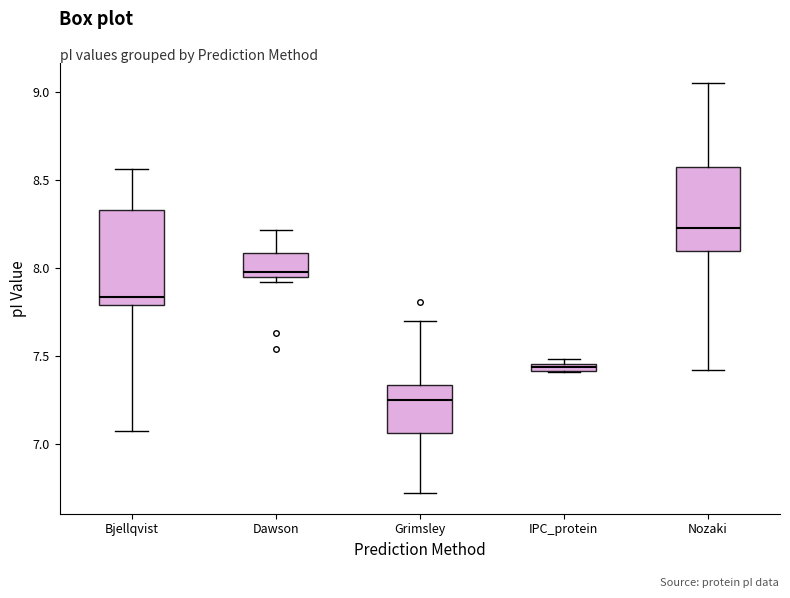

Which box has the lowest median line?

Grimsley